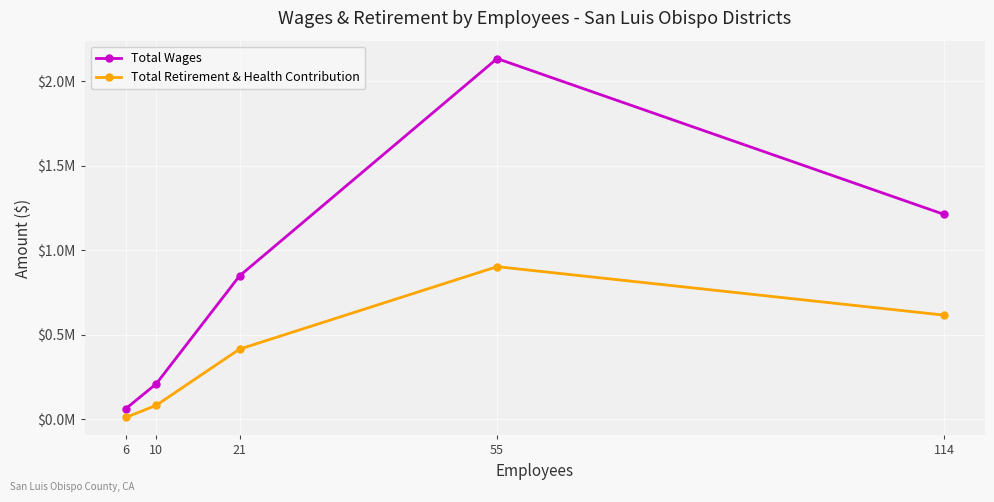

List the series in order of their peak value, lowest first.

Total Retirement & Health Contribution, Total Wages